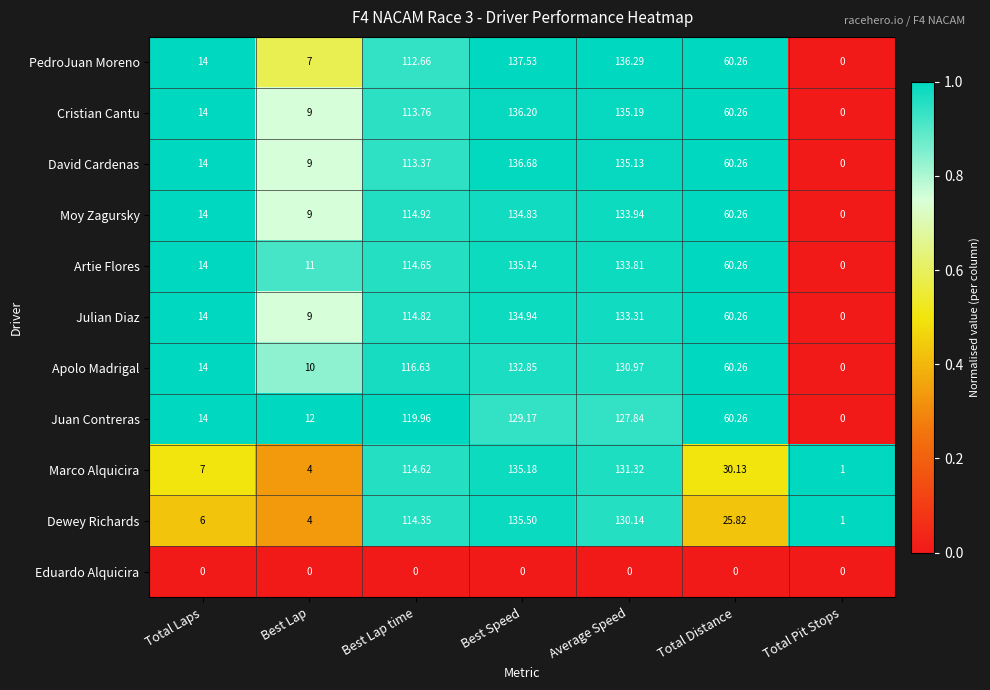

At which label does Moy Zagursky first exceed 60?

Best Lap time